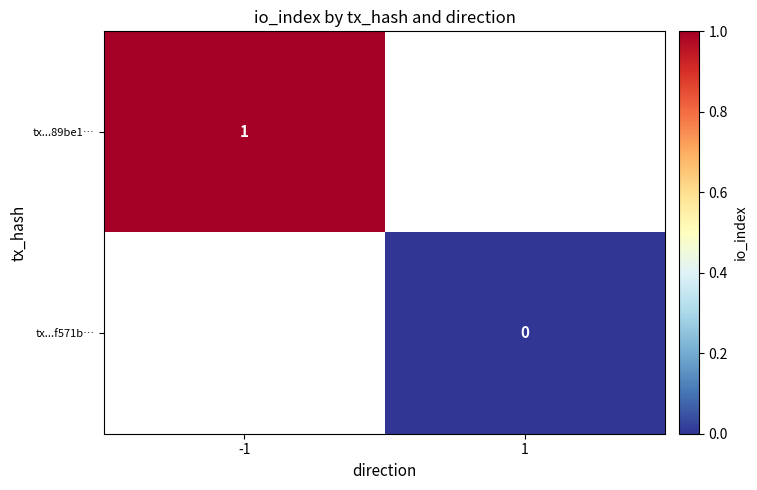

The tx...89be1… series shows 0 at -1. True or false?

False